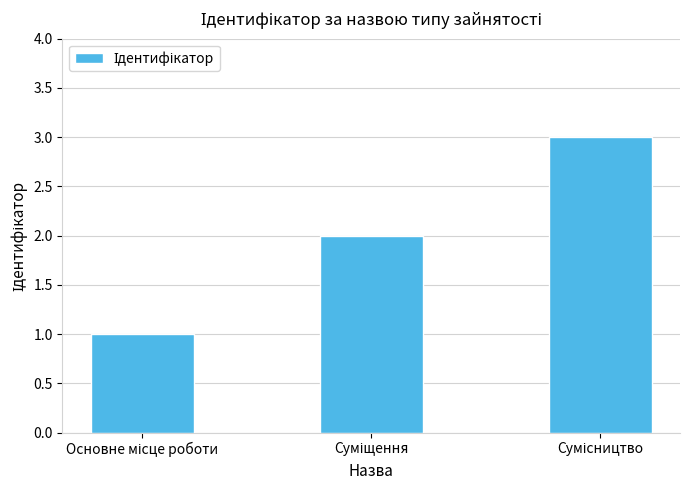

How many values are below 2?

1